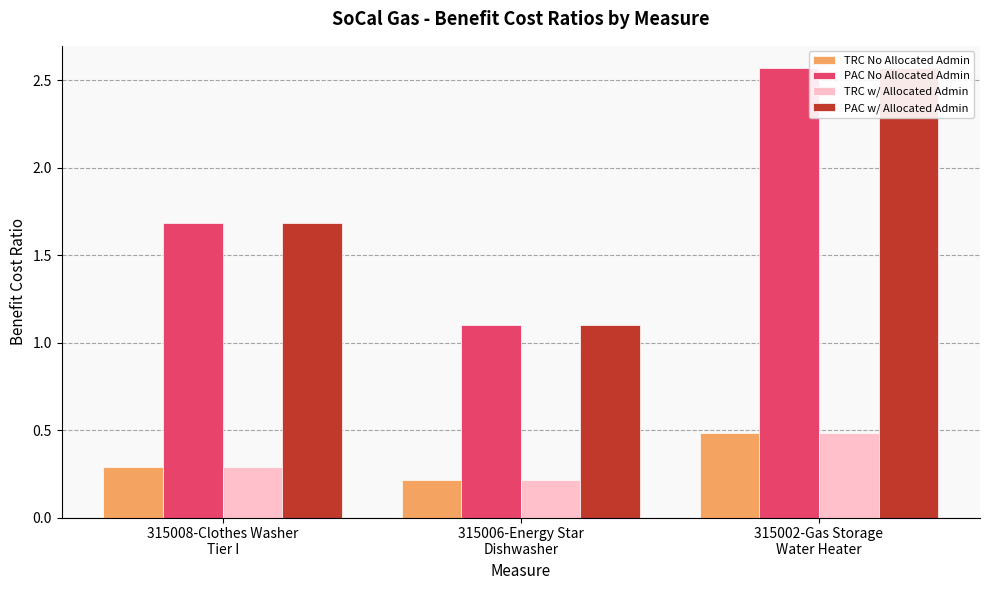

Reading right to left, list all the values displayed in this chart.

TRC No Allocated Admin: 0.5	0.2	0.3
PAC No Allocated Admin: 2.6	1.1	1.7
TRC w/ Allocated Admin: 0.5	0.2	0.3
PAC w/ Allocated Admin: 2.6	1.1	1.7